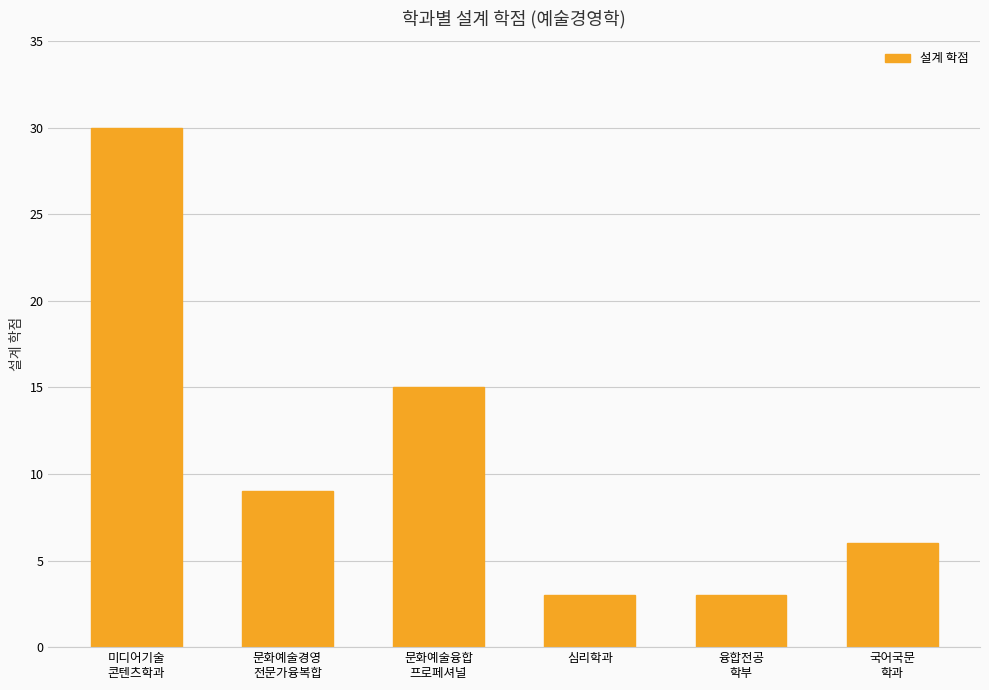

How many data points are less than 9?

3